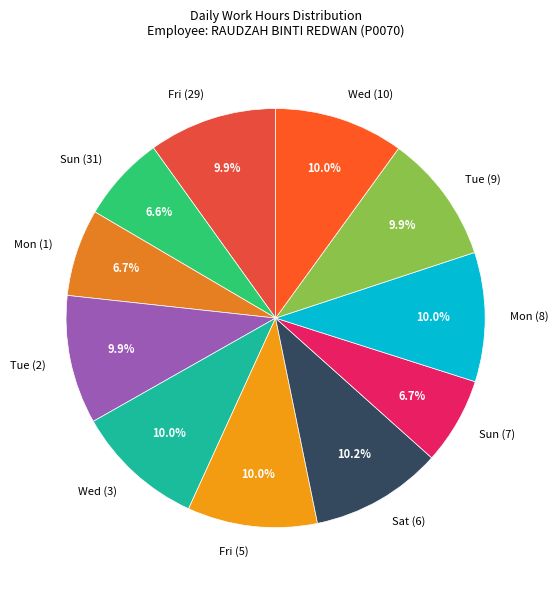

To the nearest percent, what is the difference between the largest and smallest slice percentages?

4%